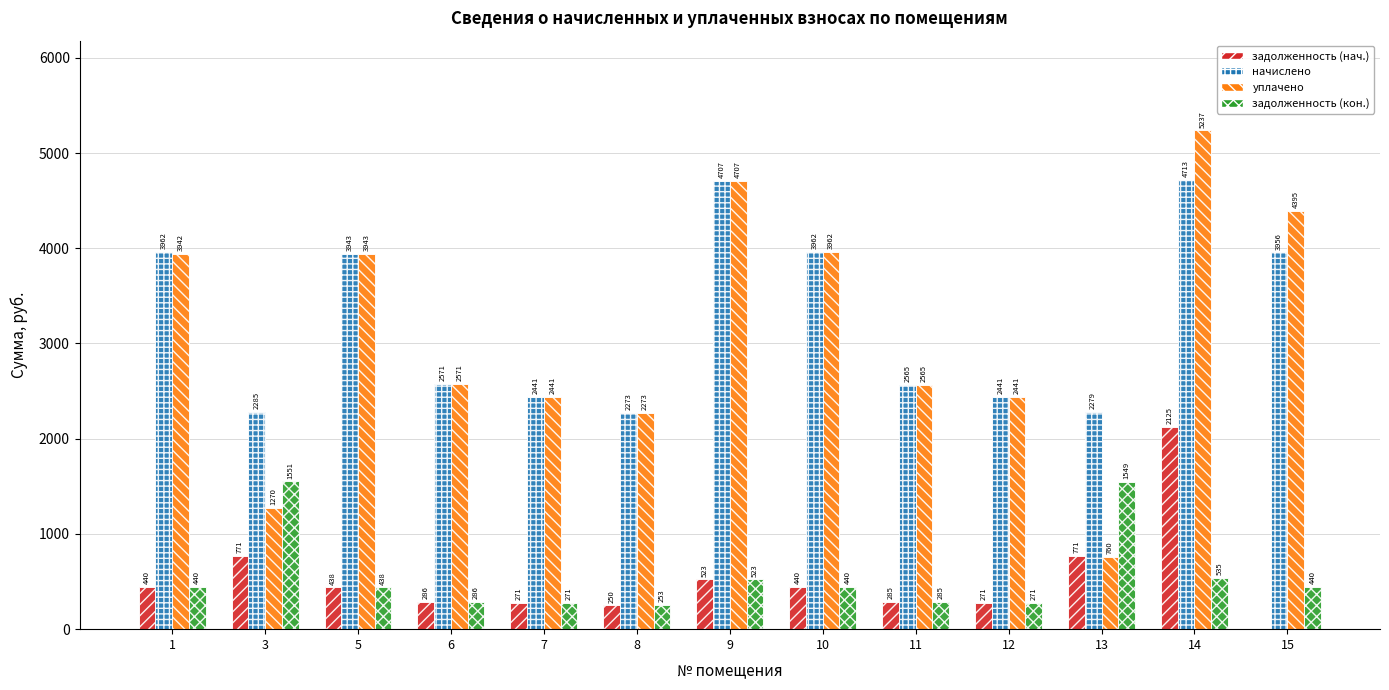

What is the maximum value shown in the chart?

5237.1